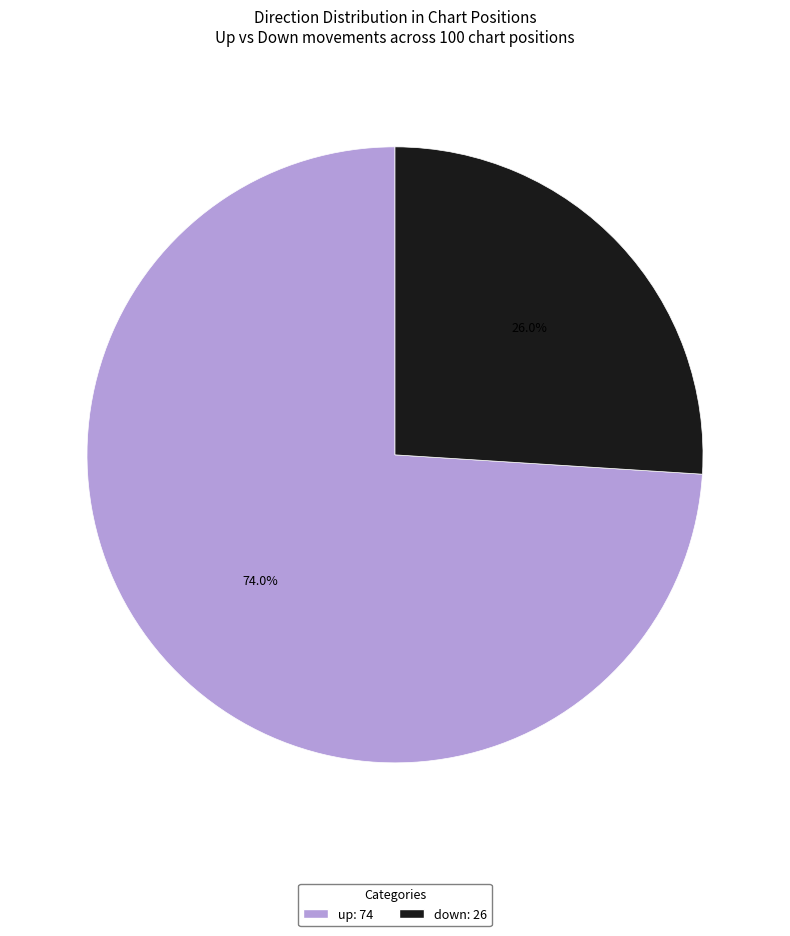

Which has a higher value, down or up?

up